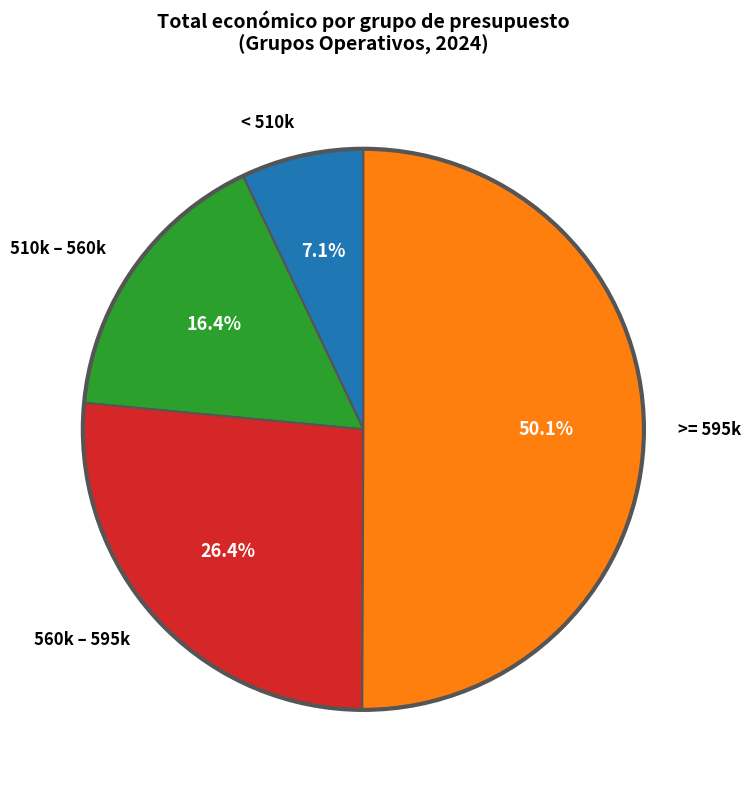

Which category accounts for the majority?

>= 595k